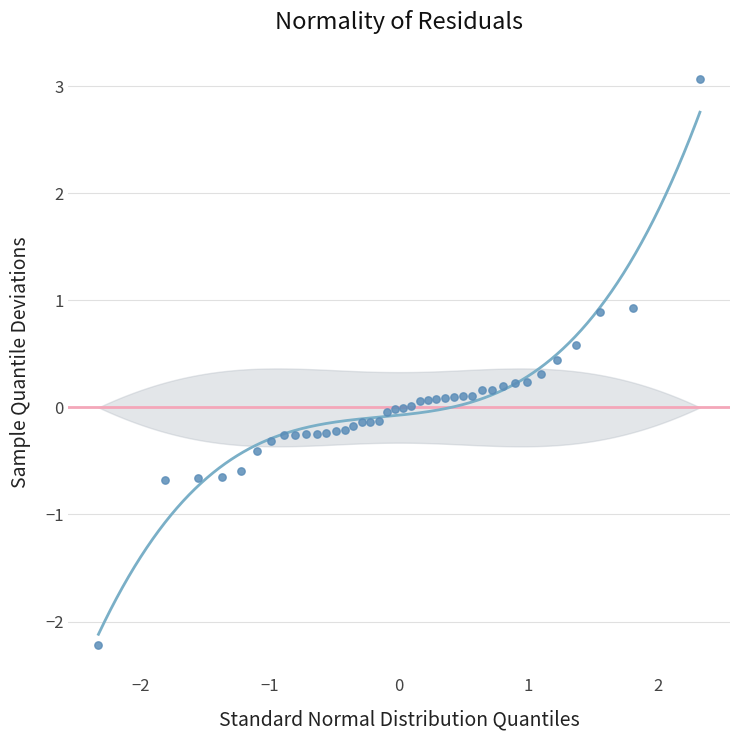

What is the range of X values (max minus min)?

4.7